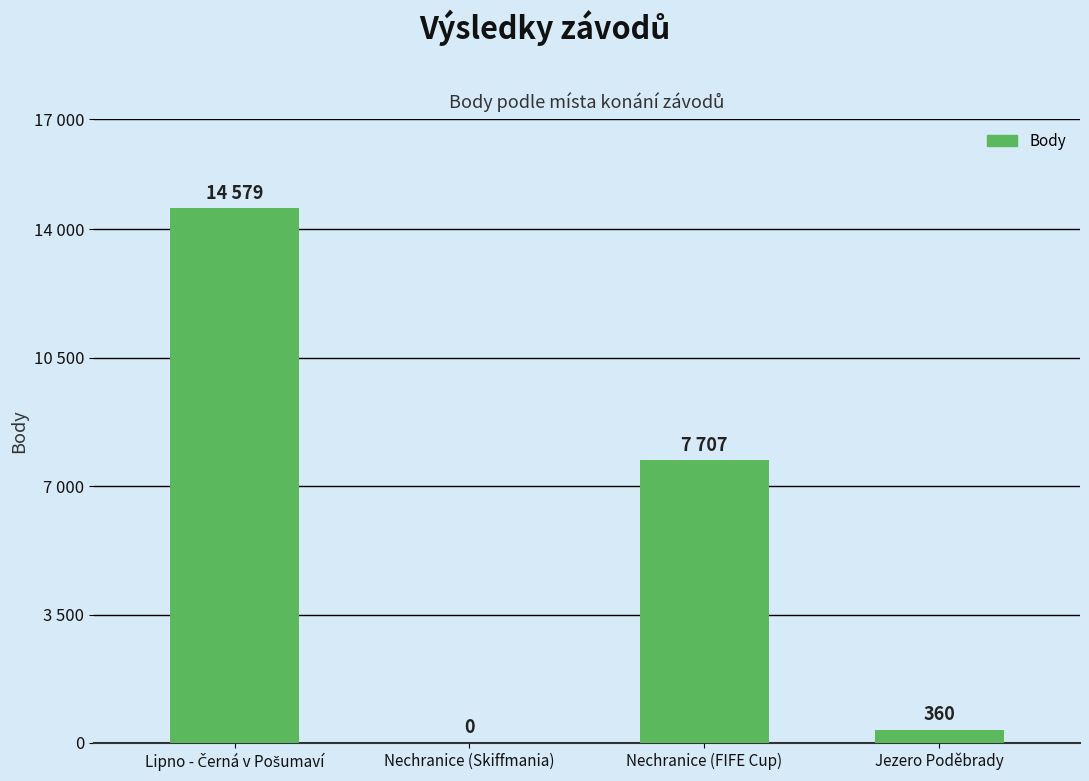

Reading right to left, what are all the values shown in this chart?

Jezero Poděbrady=360	Nechranice (FIFE Cup)=7707	Nechranice (Skiffmania)=0	Lipno - Černá v Pošumaví=14579